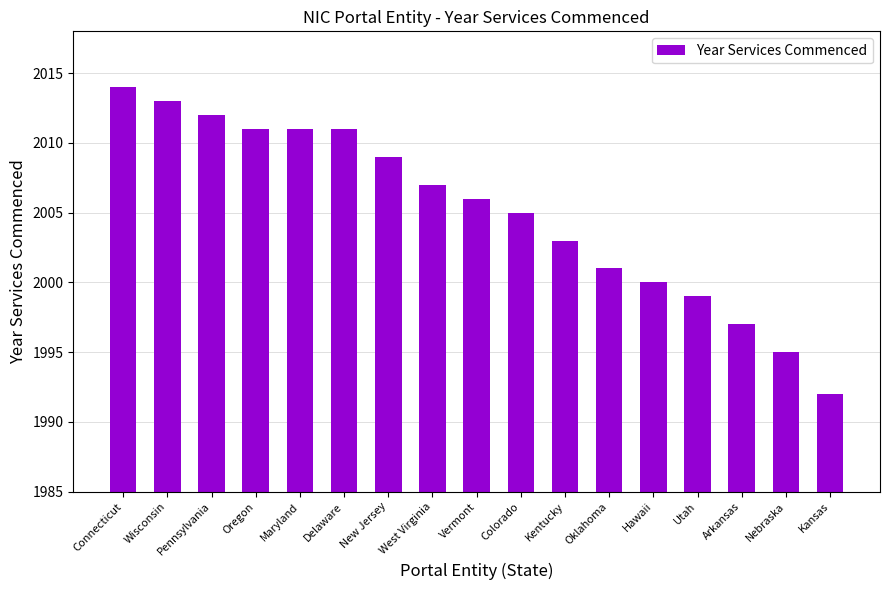

Between Oregon and Hawaii, which is larger?

Oregon